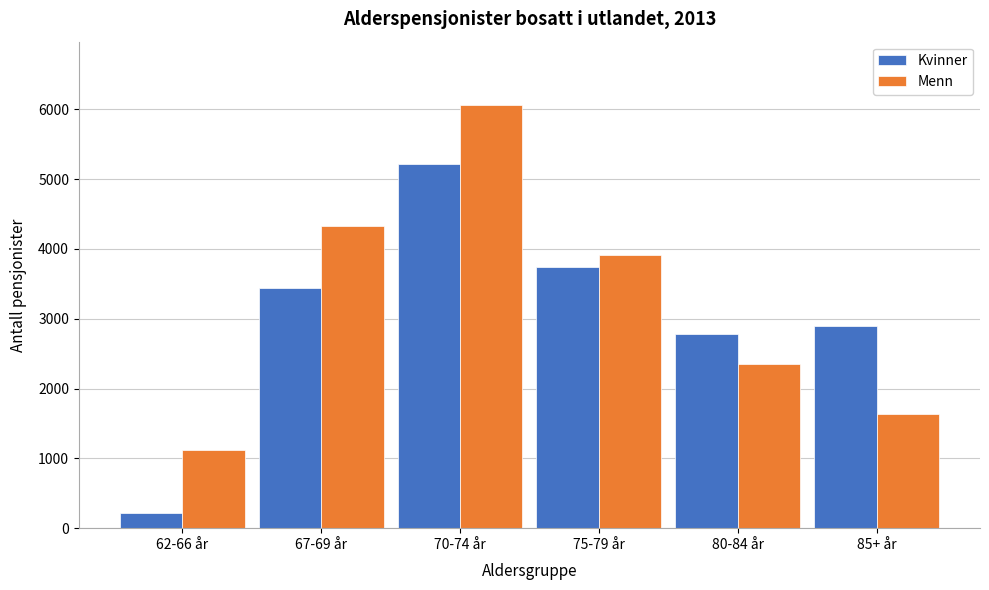

Reading left to right, extract all data points from this chart.

Kvinner: 62-66 år=215	67-69 år=3436	70-74 år=5208	75-79 år=3738	80-84 år=2786	85+ år=2888
Menn: 62-66 år=1114	67-69 år=4327	70-74 år=6058	75-79 år=3913	80-84 år=2353	85+ år=1635